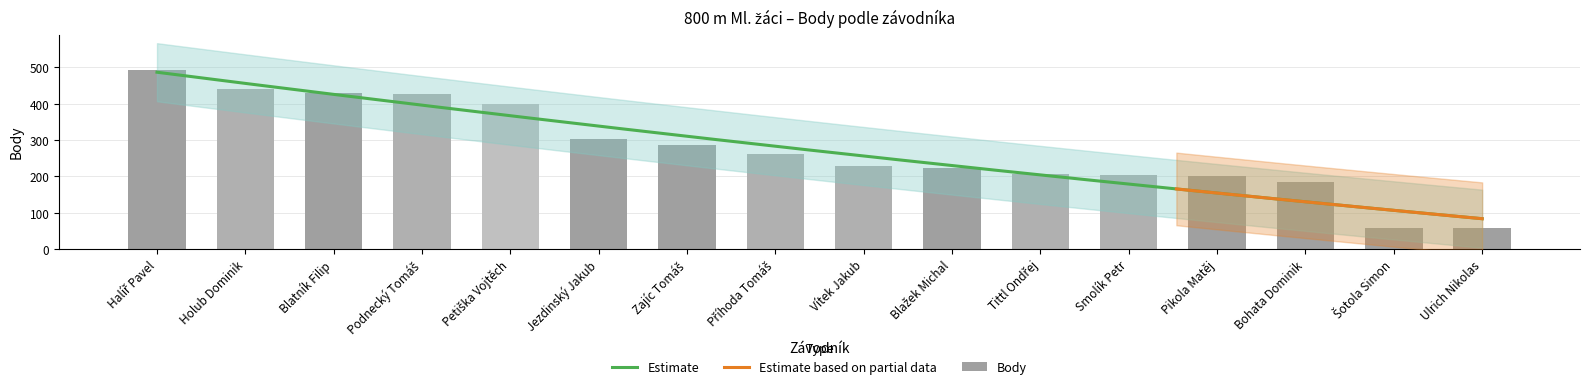

What is the sum of all values?

4407